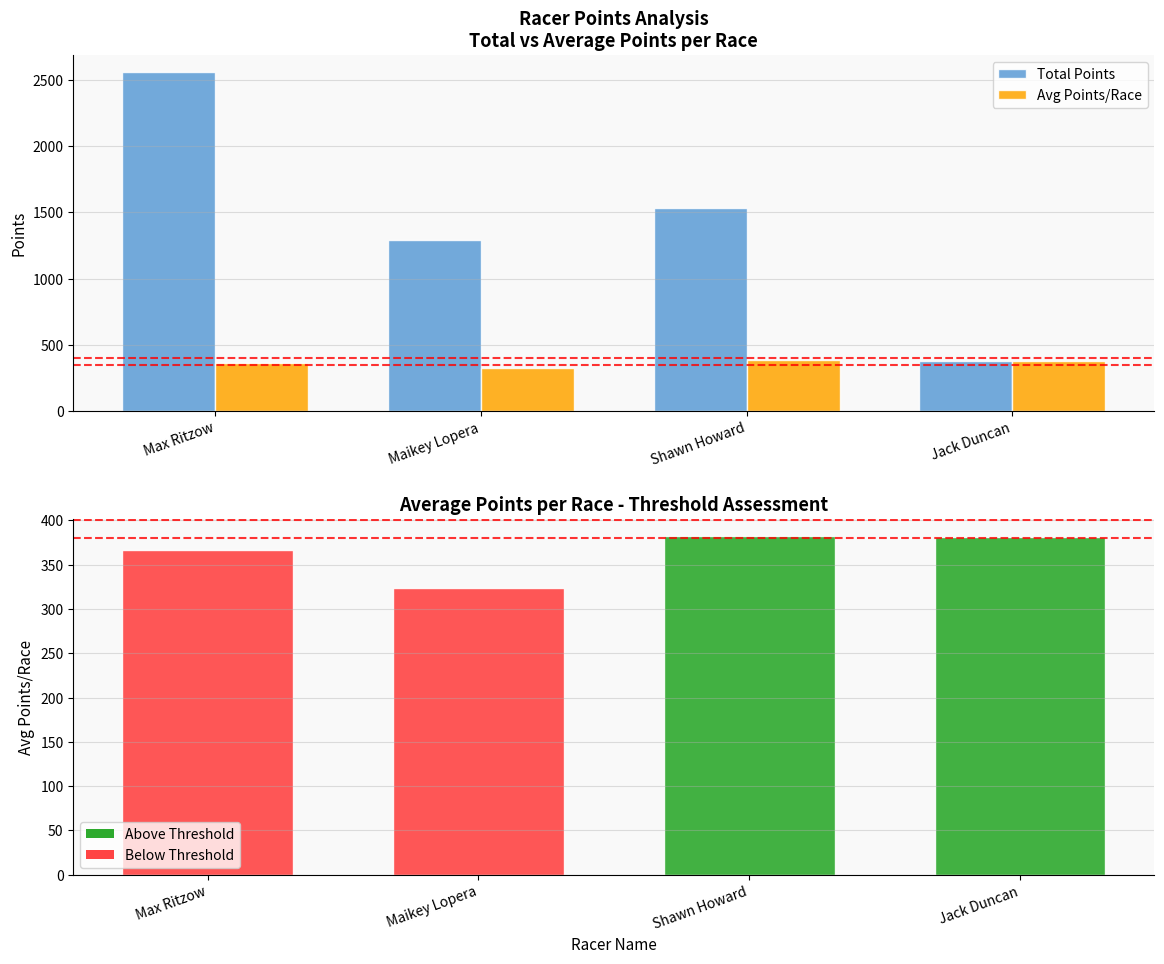

Rank the series by their average value, from lowest to highest.

Avg Points/Race, Total Points